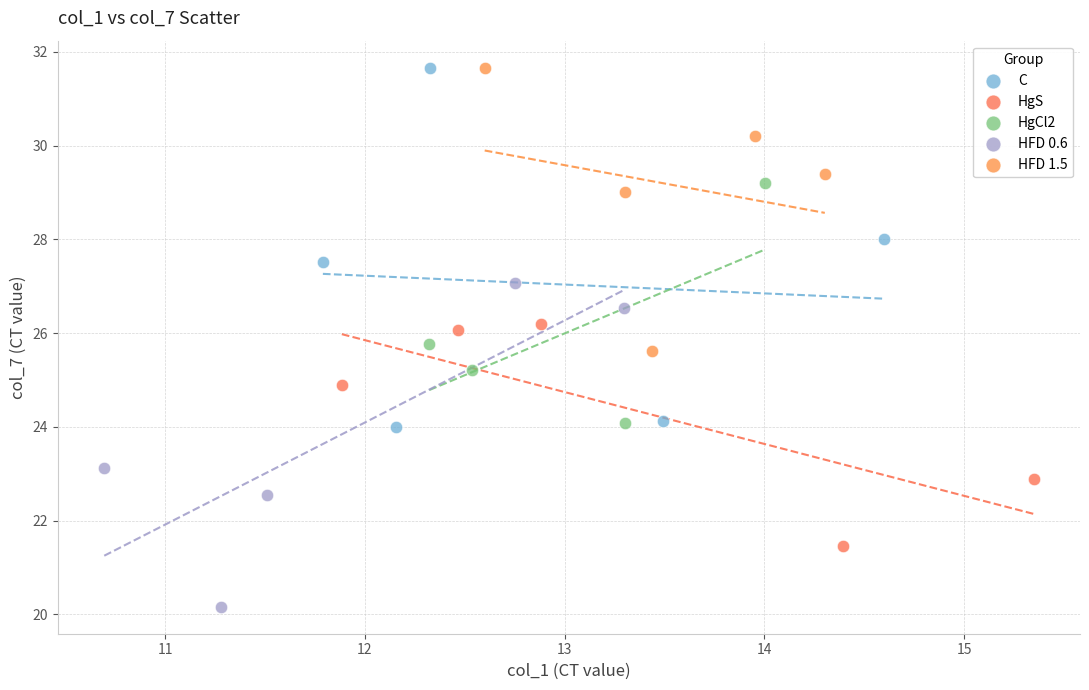

Which series reaches the minimum Y coordinate?

HFD 0.6